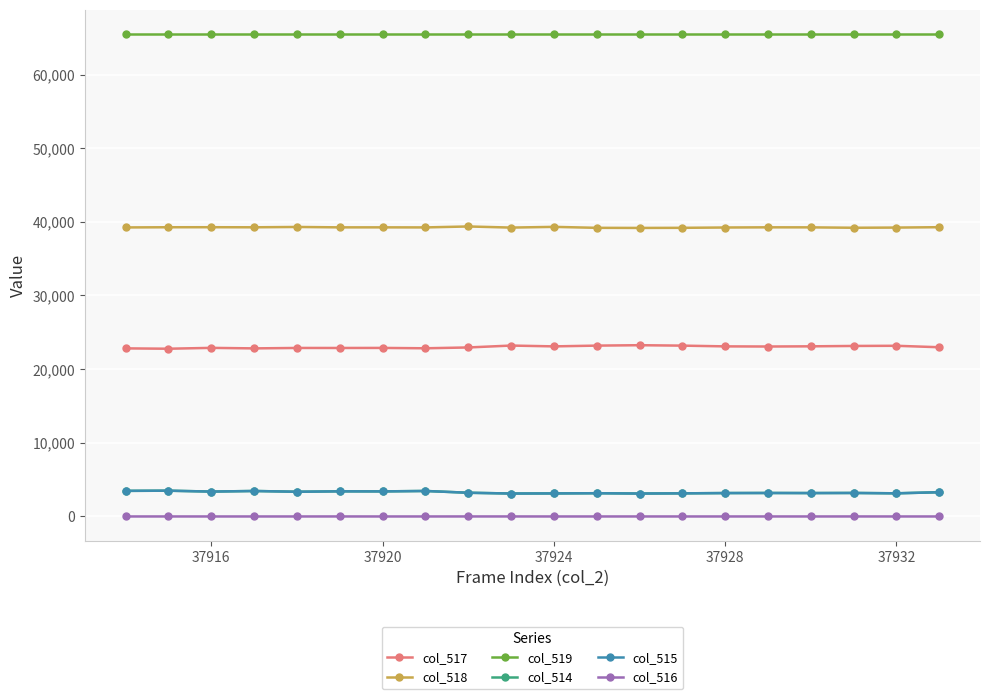

Does the chart display data point markers on the line(s)?

Yes